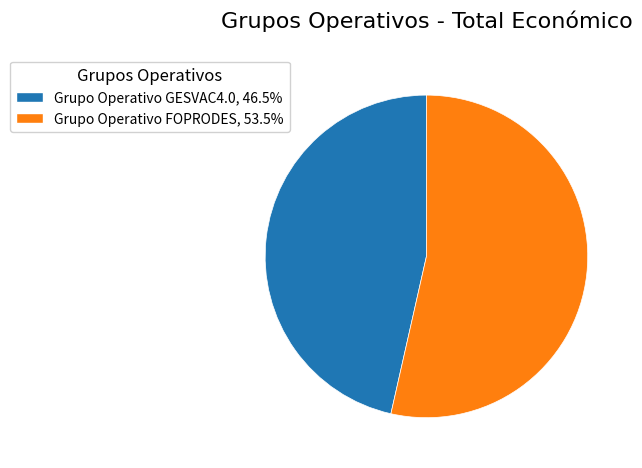

Between Grupo Operativo FOPRODES and Grupo Operativo GESVAC4.0, which is larger?

Grupo Operativo FOPRODES